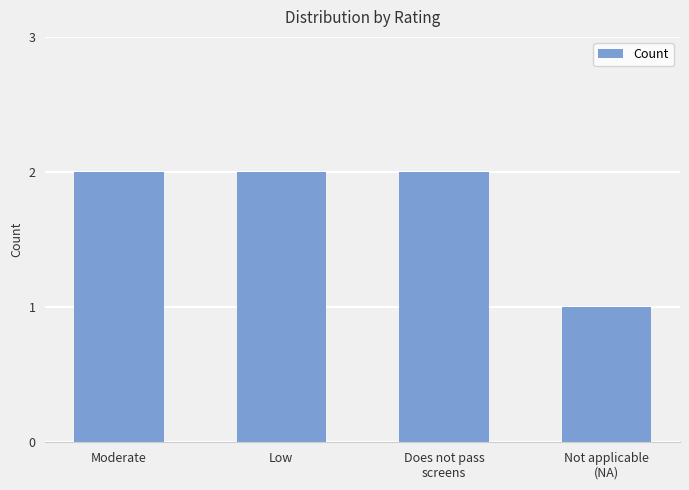

What position from the right is Moderate?

4